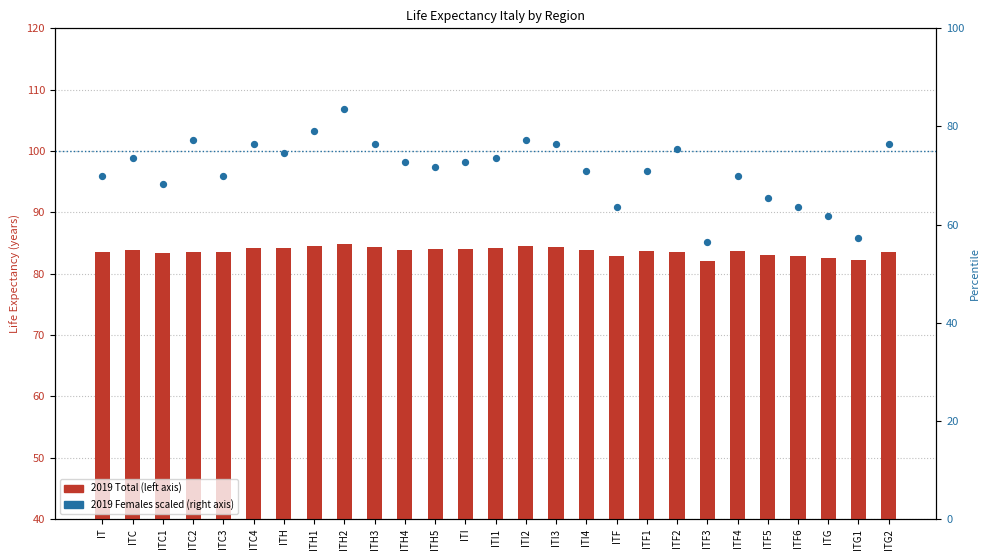

Which series has the largest total across all categories?

2019 Total